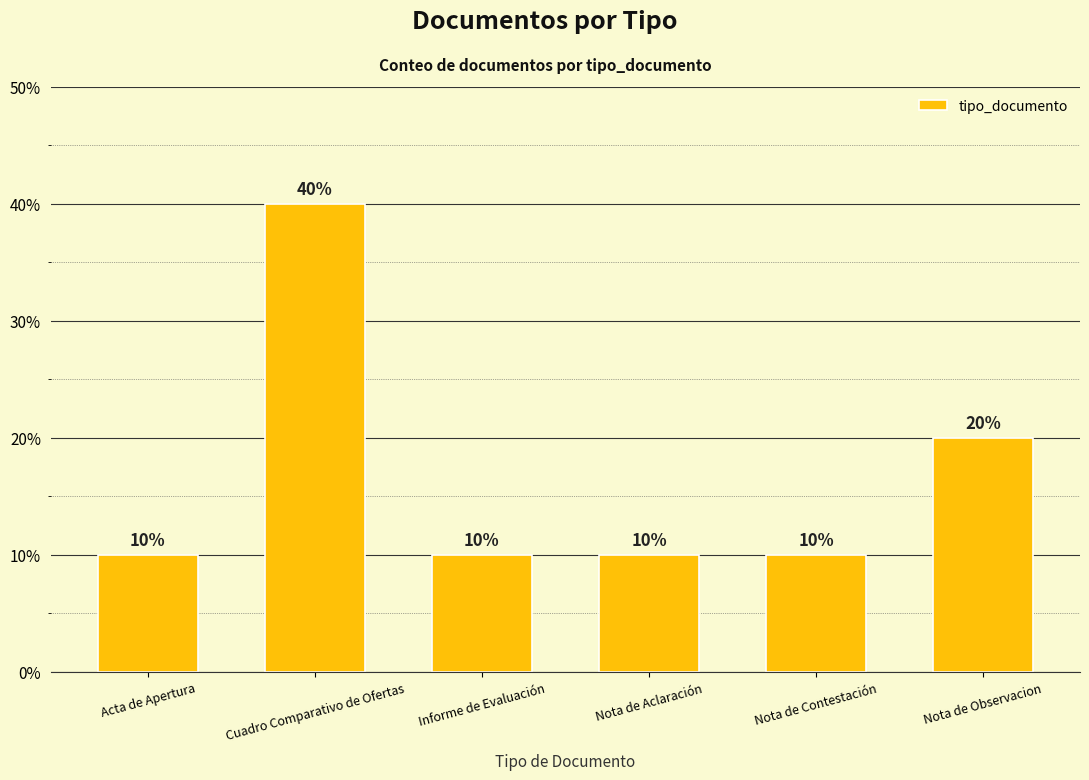

Which category has the highest value across all series?

Cuadro Comparativo de Ofertas